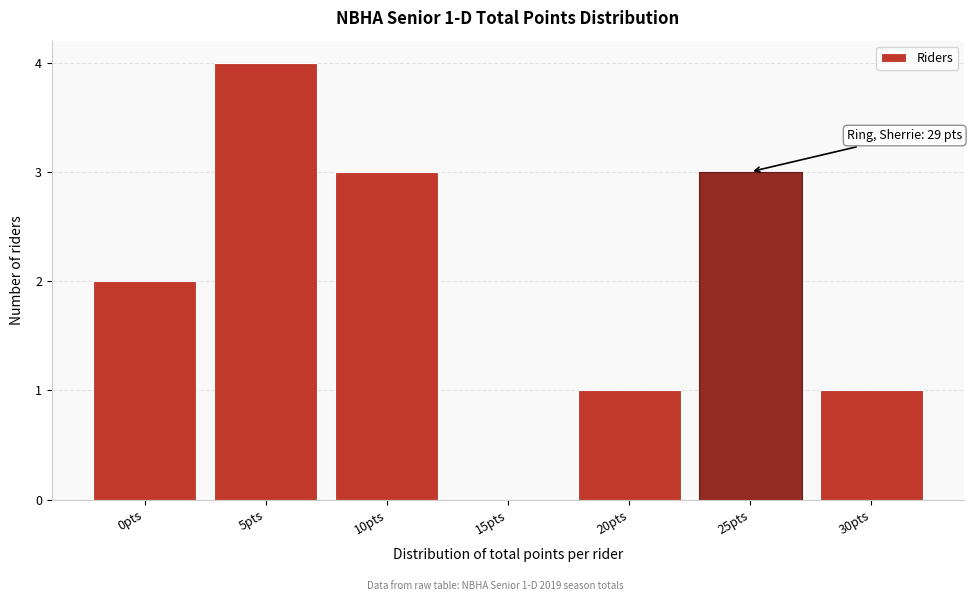

Reading right to left, extract all data points from this chart.

30pts=1	25pts=3	20pts=1	15pts=0	10pts=3	5pts=4	0pts=2